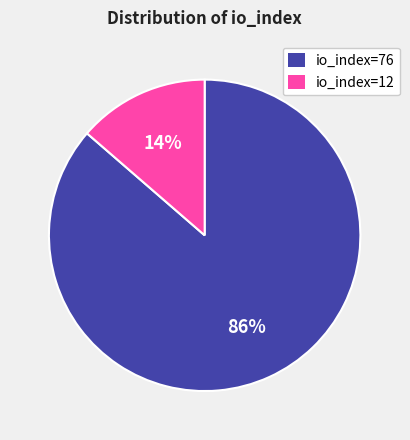

To the nearest percent, what percentage of the pie is io_index=76?

86%